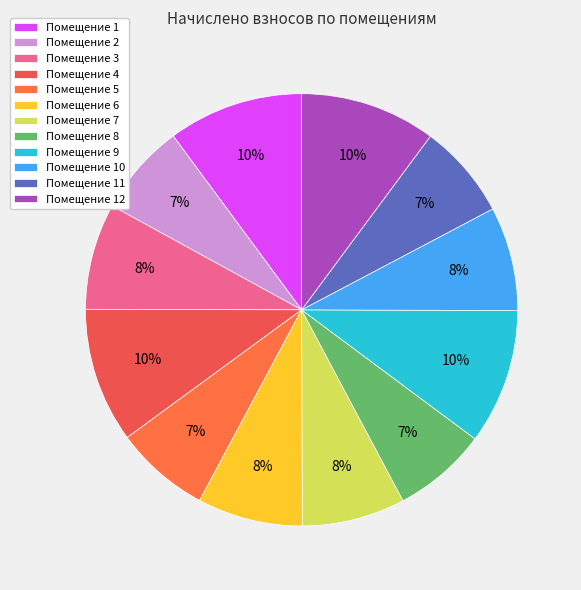

Which category has the smallest portion of the pie?

2